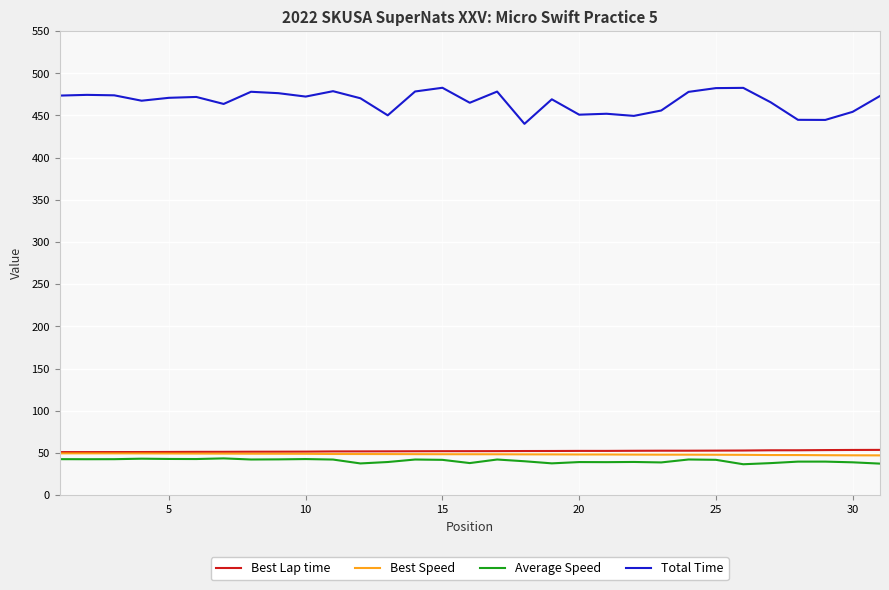

Which series has the largest total across all categories?

Total Time